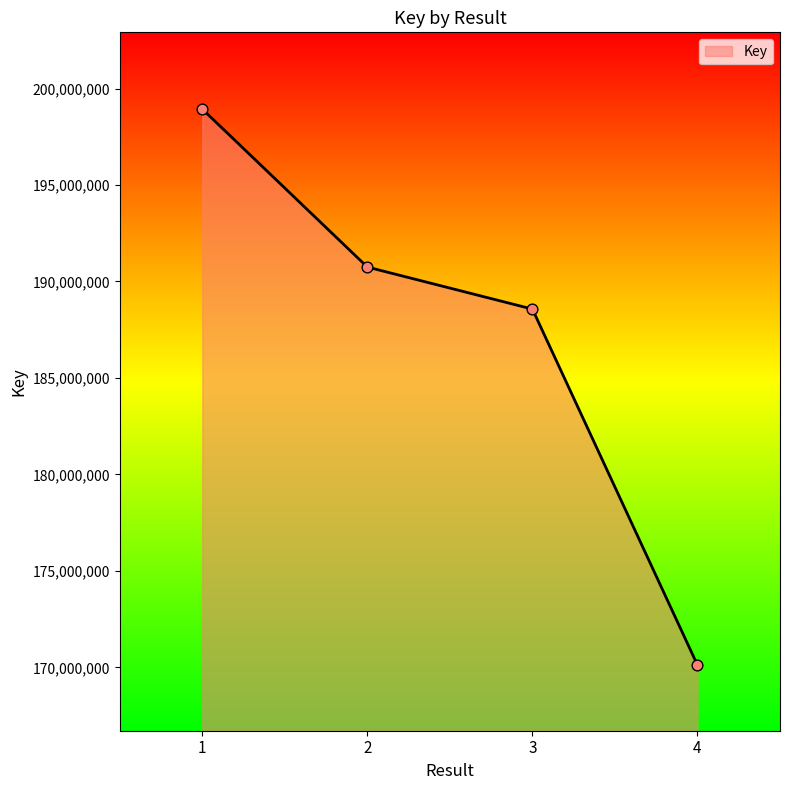

Which has a higher value, 3 or 2?

2